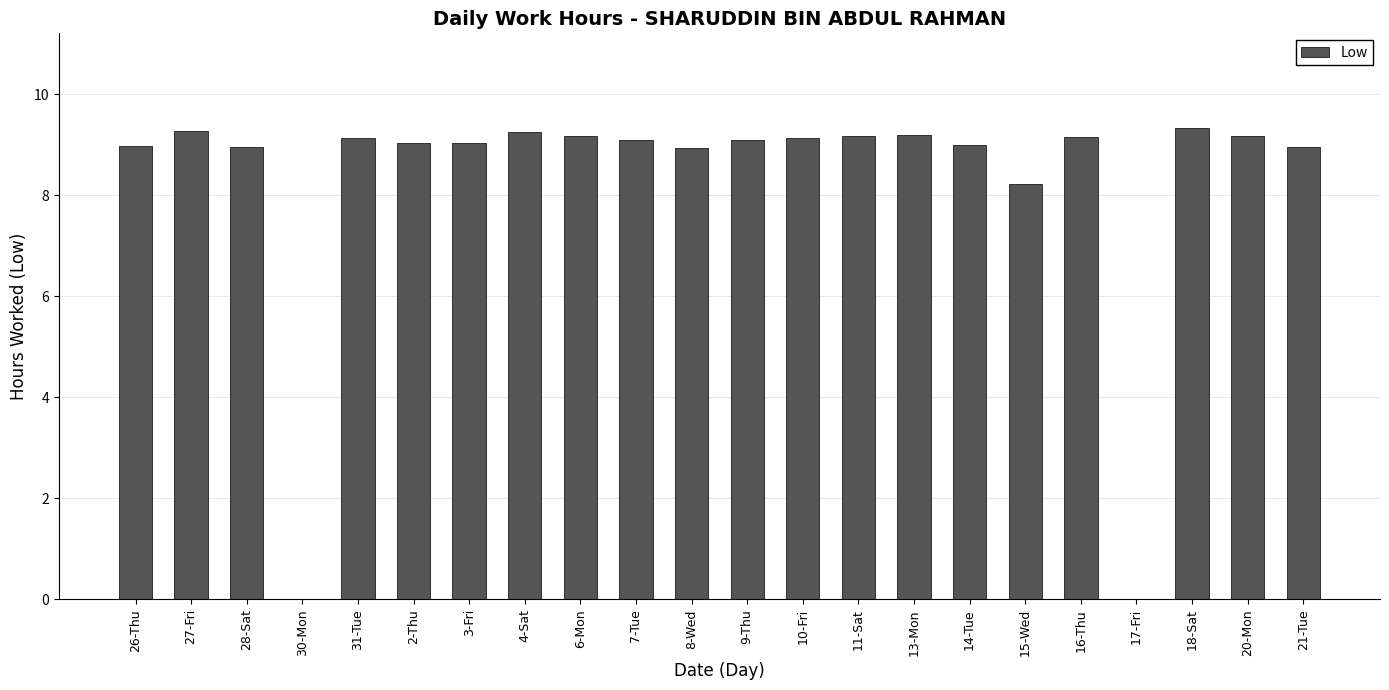

What is the difference between the values at 6-Mon and 2-Thu?

0.1